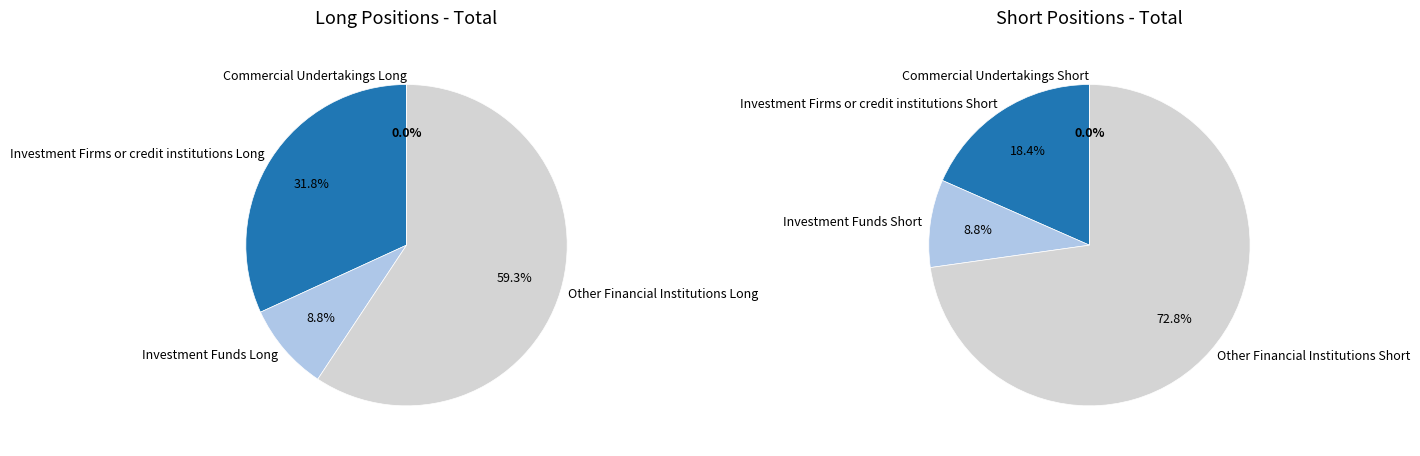

Is there a majority slice in this chart?

Yes